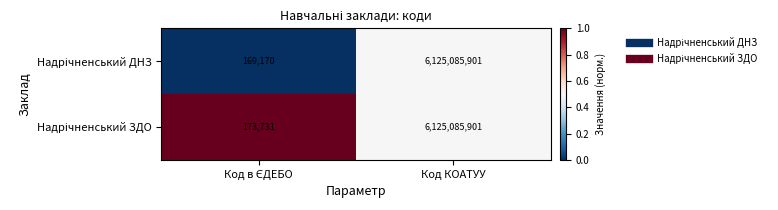

At which category is the sum across all series the highest?

Код КОАТУУ